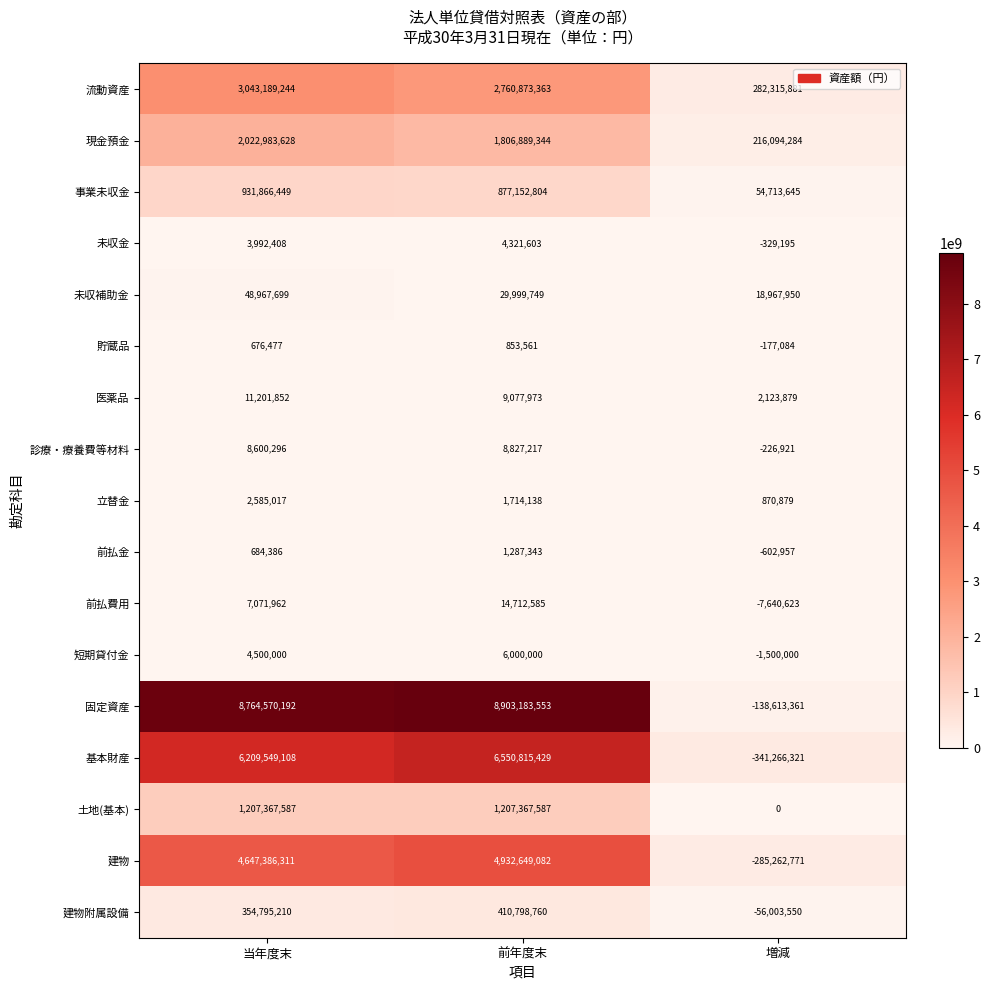

At 増減, list the series in order from largest to smallest.

流動資産, 現金預金, 事業未収金, 未収補助金, 医薬品, 立替金, 土地(基本), 貯蔵品, 診療・療養費等材料, 未収金, 前払金, 短期貸付金, 前払費用, 建物附属設備, 固定資産, 建物, 基本財産